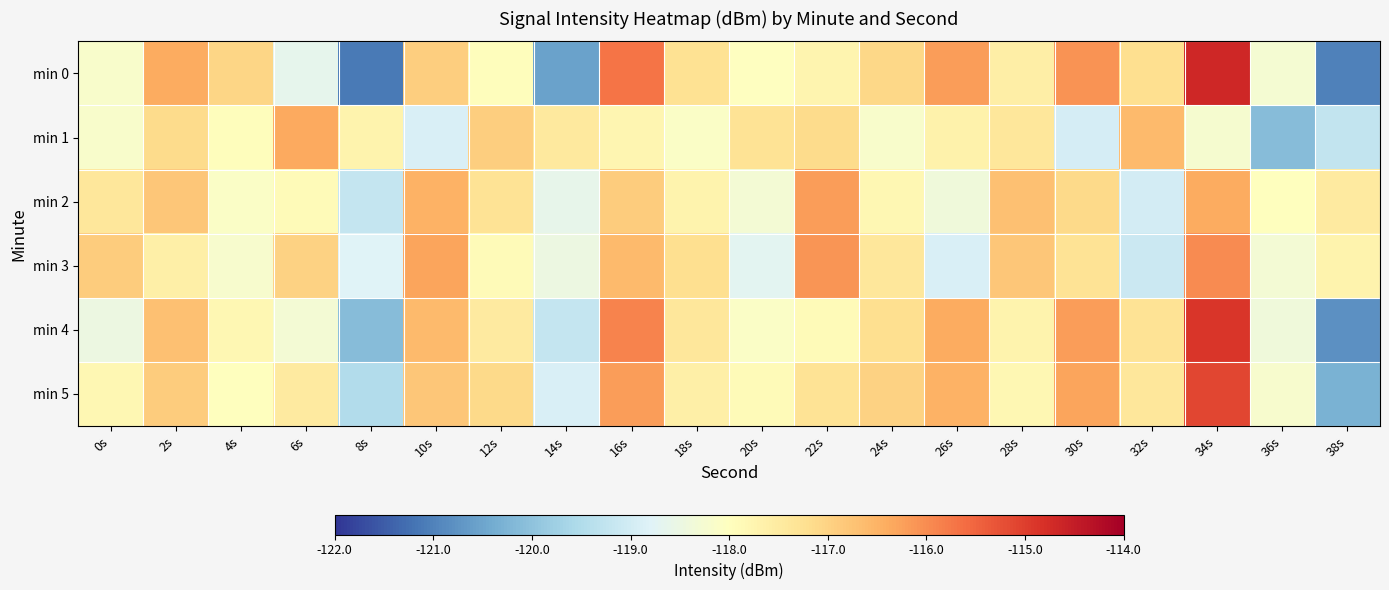

Which category has the lowest value across all series?

8s